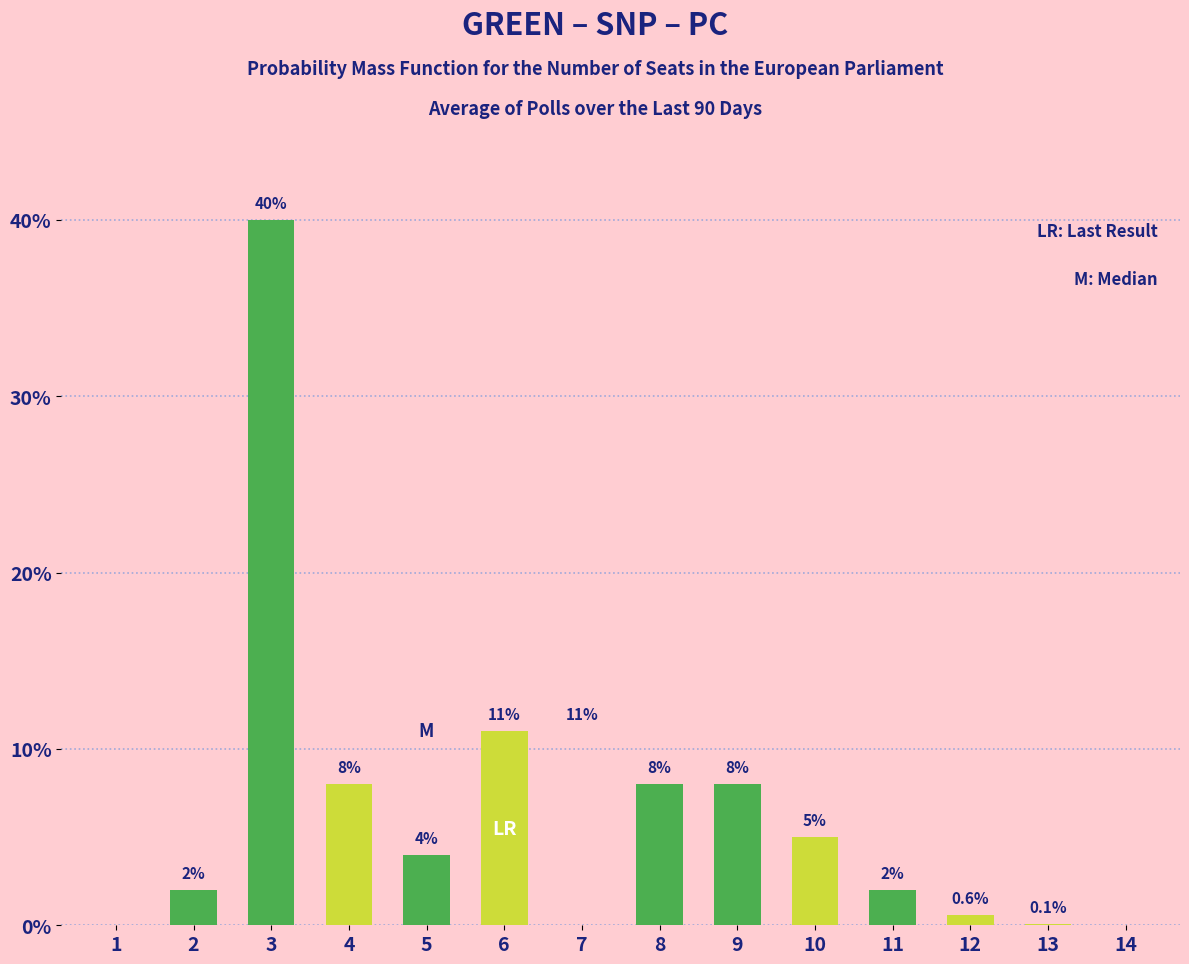

How many values in Dark Green are above zero?

7